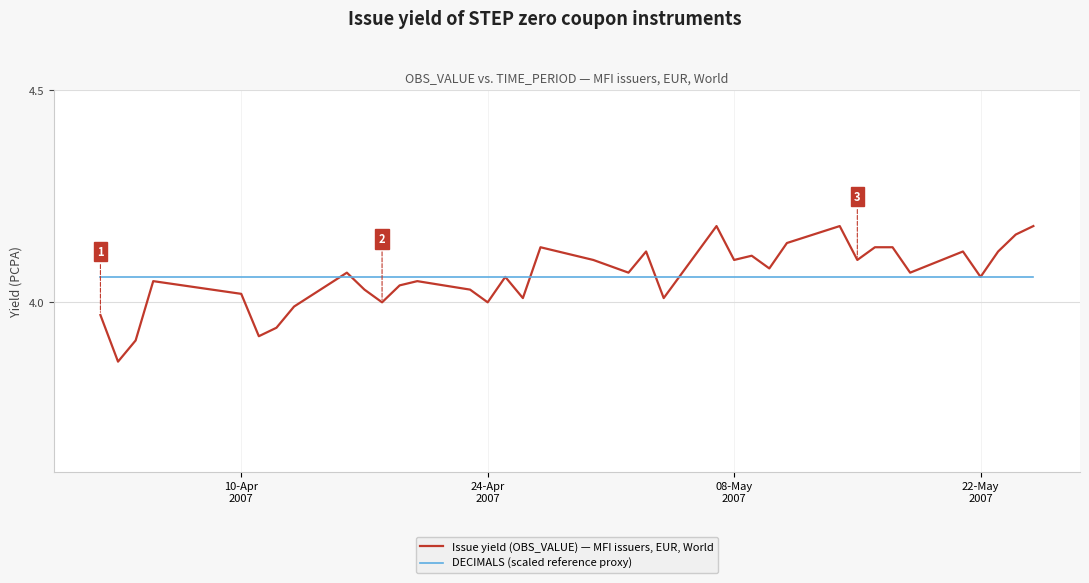

Which series has the widest spread of values?

Issue yield (OBS_VALUE) — MFI issuers, EUR, World